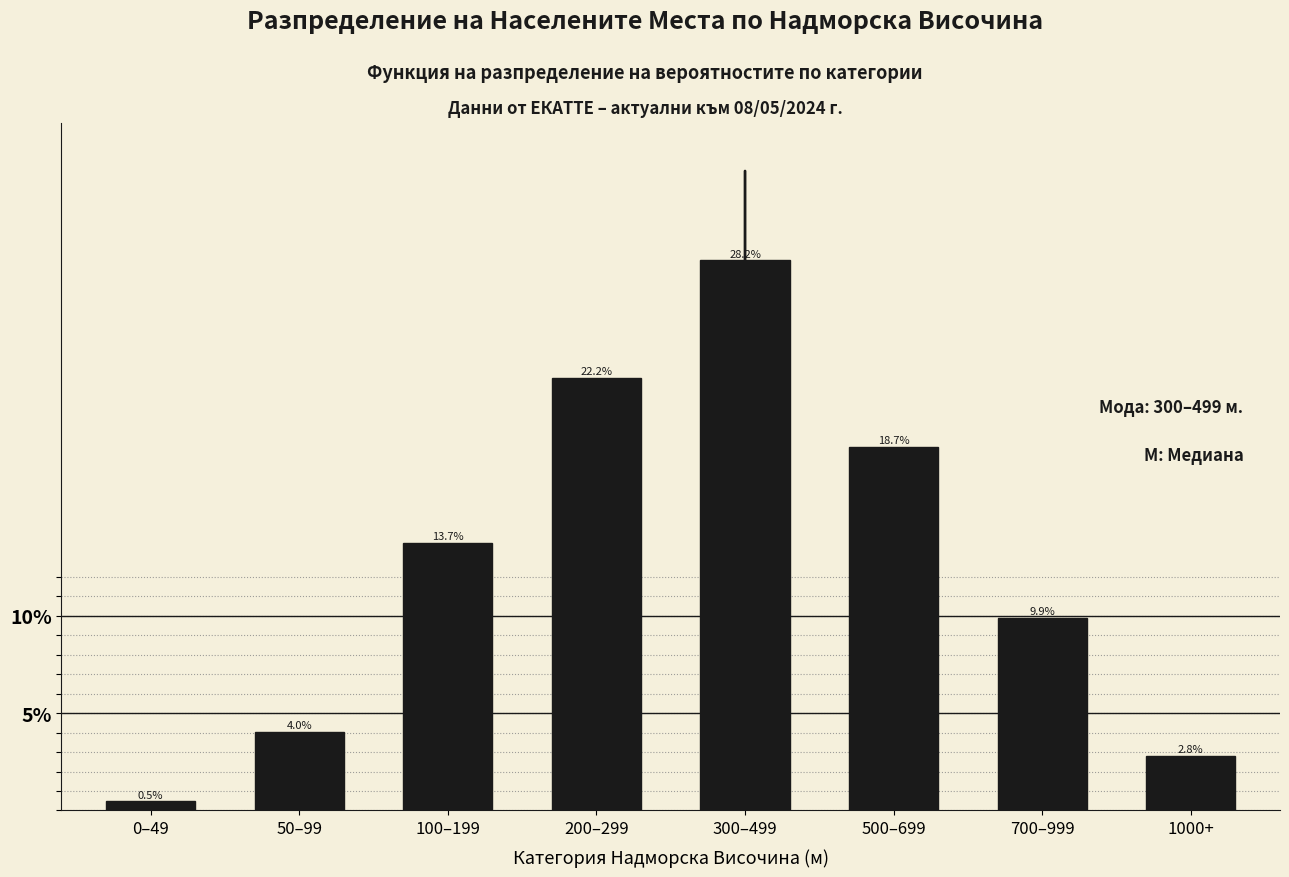

Reading left to right, transcribe all the data shown in this chart.

0.5	4.0	13.7	22.2	28.2	18.7	9.9	2.8